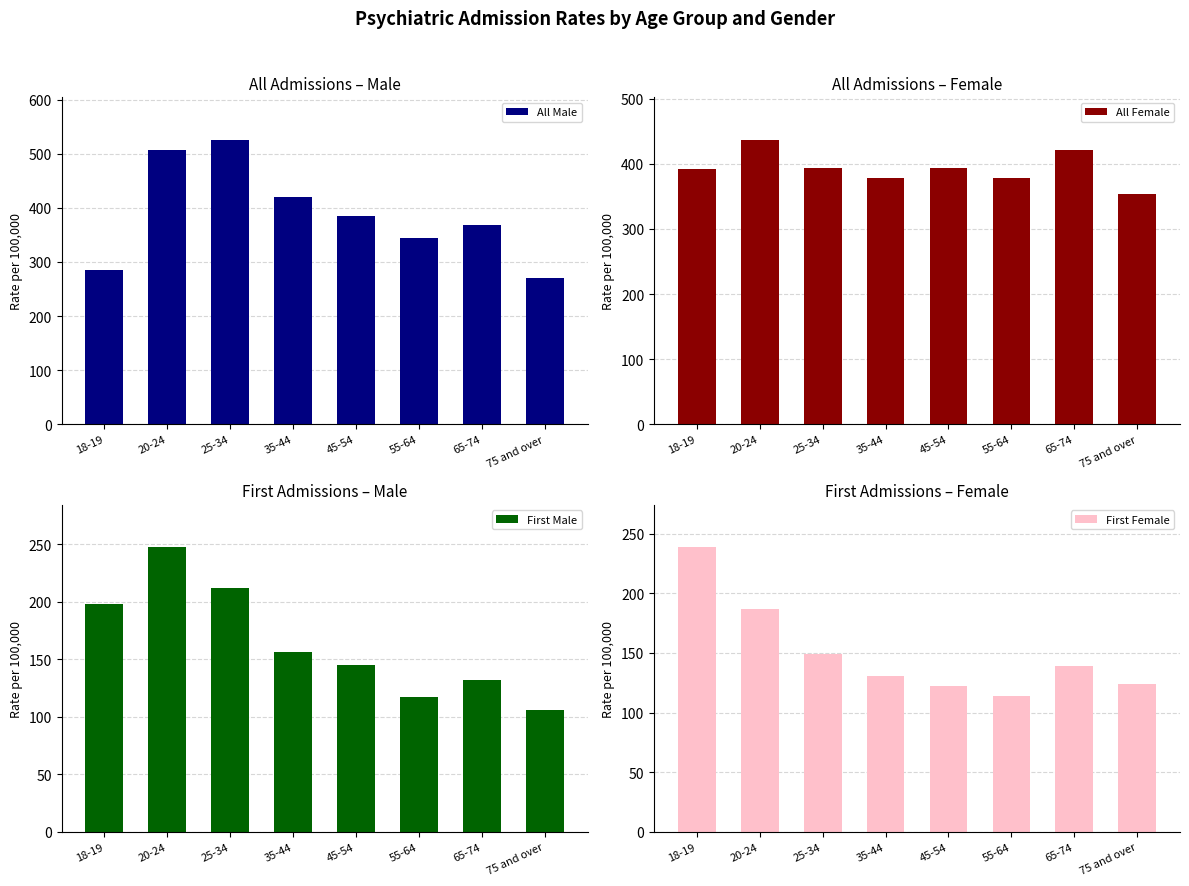

Rank the categories by First Male value from lowest to highest.

75 and over, 55-64, 65-74, 45-54, 35-44, 18-19, 25-34, 20-24